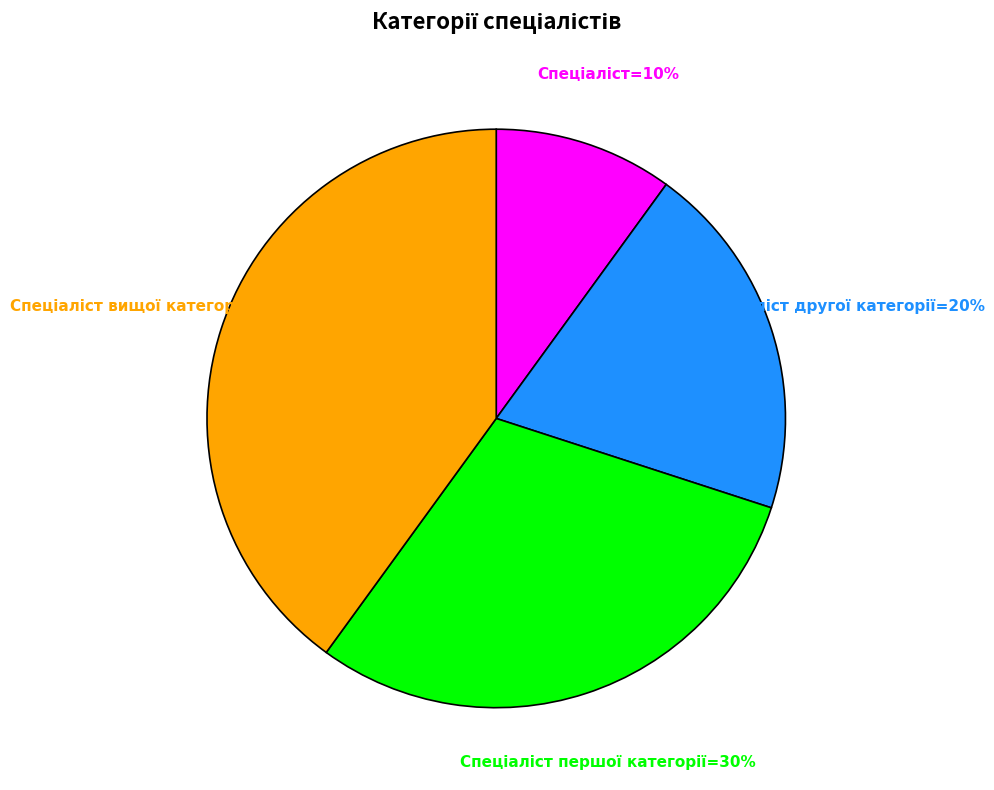

Does any single category account for the majority?

No